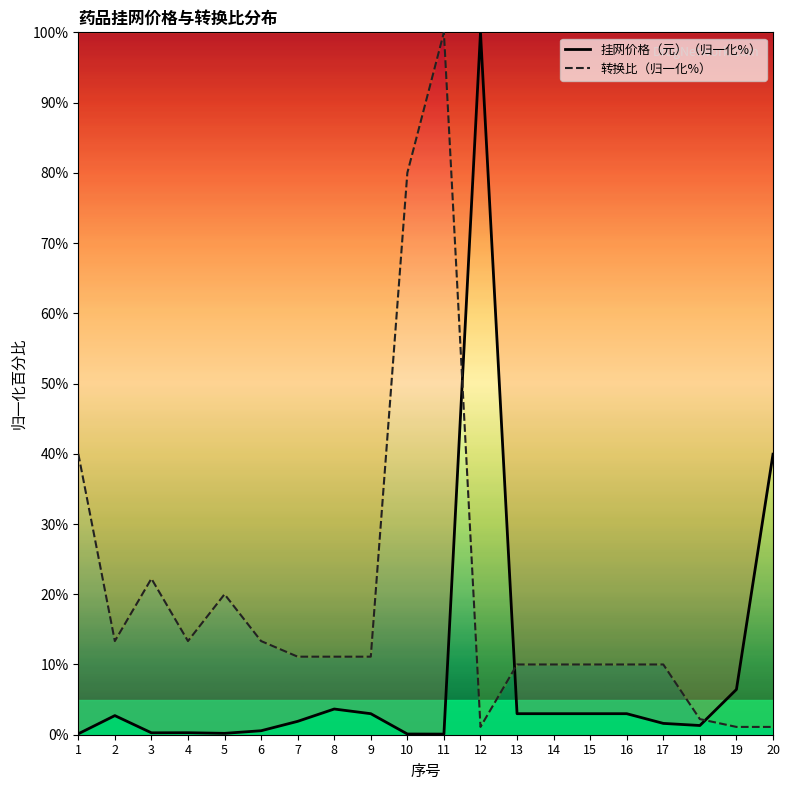

True or false: 转换比 has more than 1 interior local peaks.

True